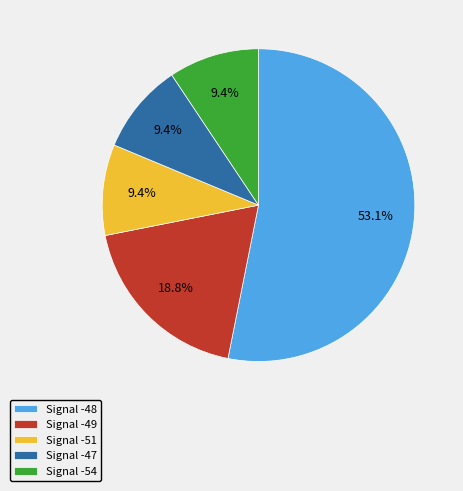

How many segments does this pie chart have?

5